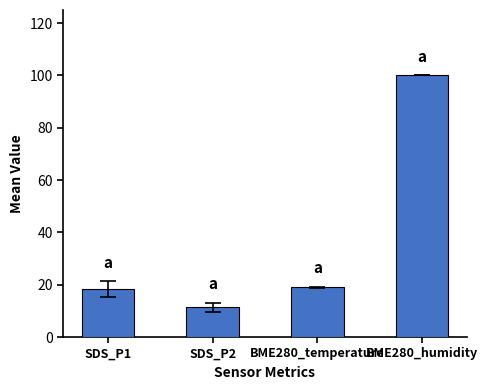

What is the greatest value displayed?

100.0